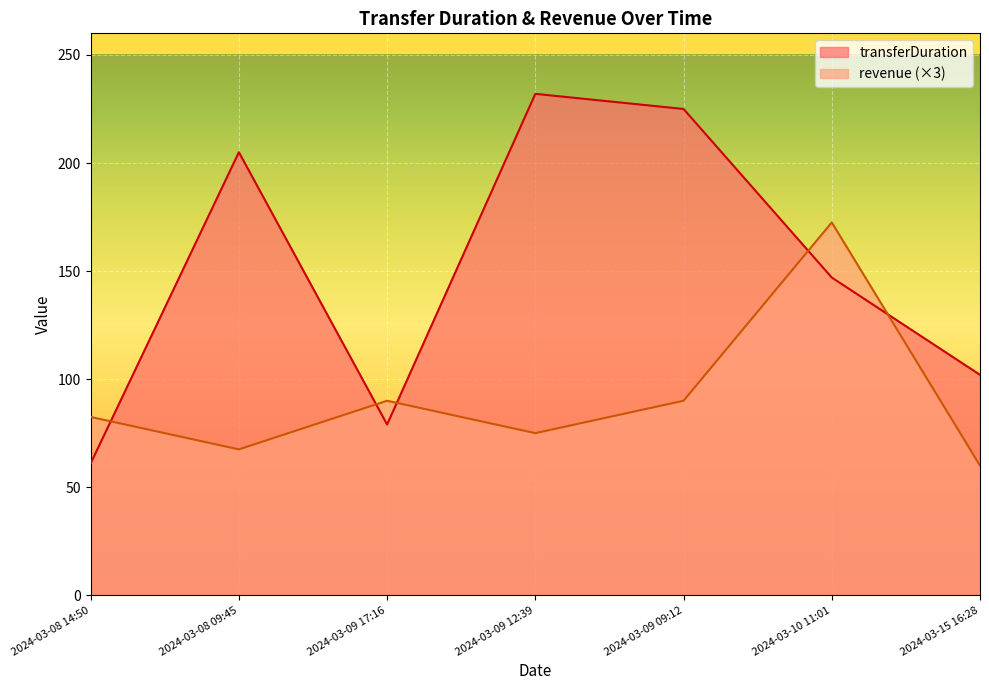

What is the maximum value shown in the chart?

232.0